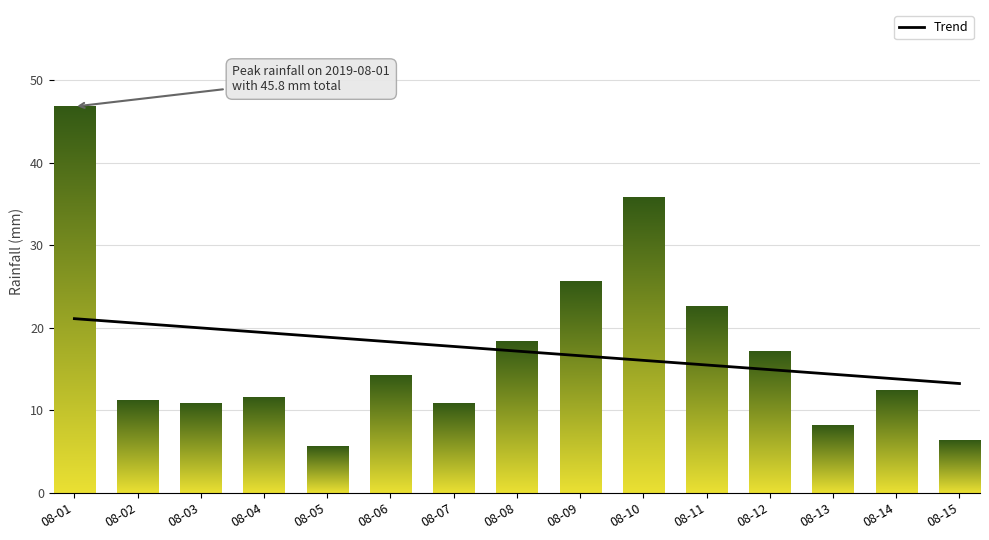

Between 08-15 and 08-01, which is larger?

08-01